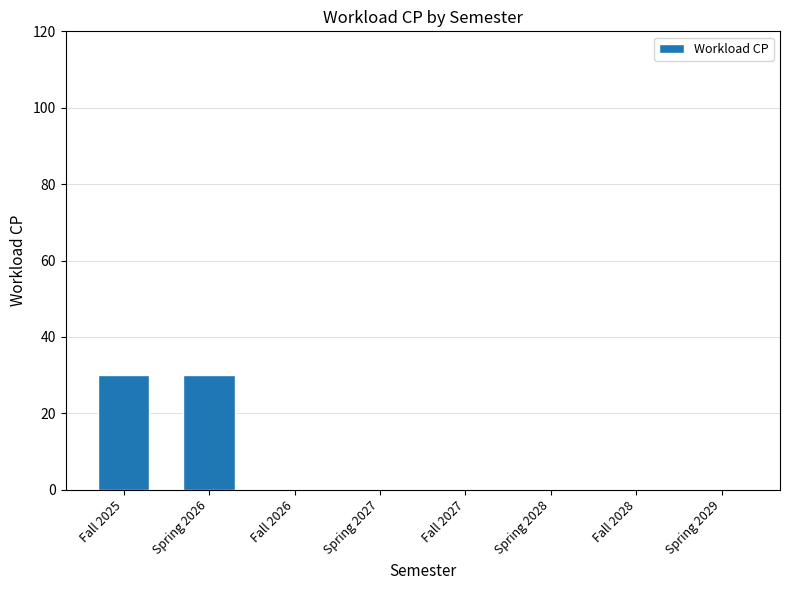

What is the maximum value shown in the chart?

30